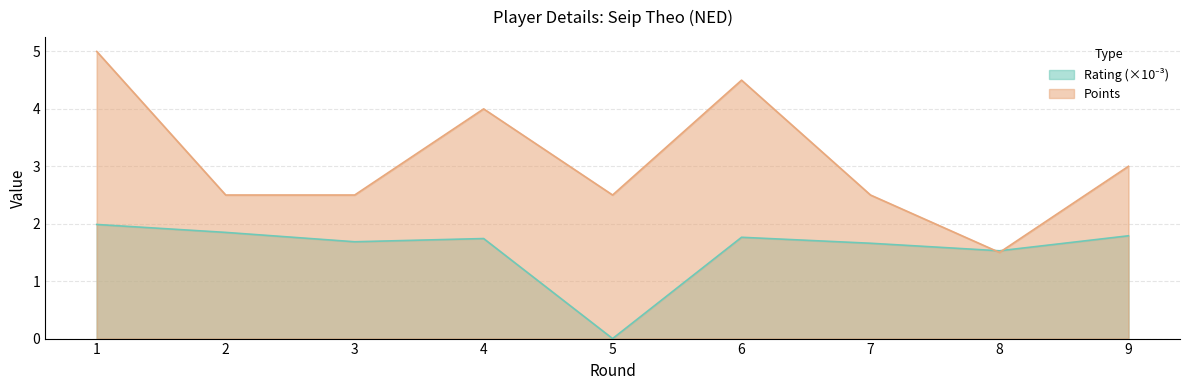

What are all the series names shown in the legend?

Rating, Points